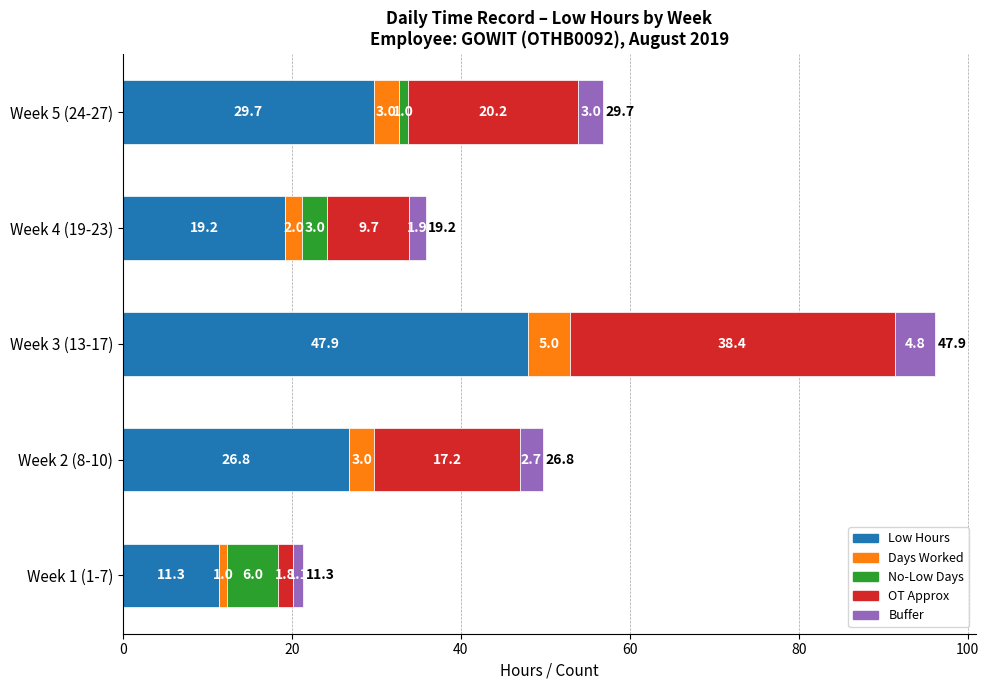

The value of Low Hours at Week 5 (24-27) is 39.6. True or false?

False